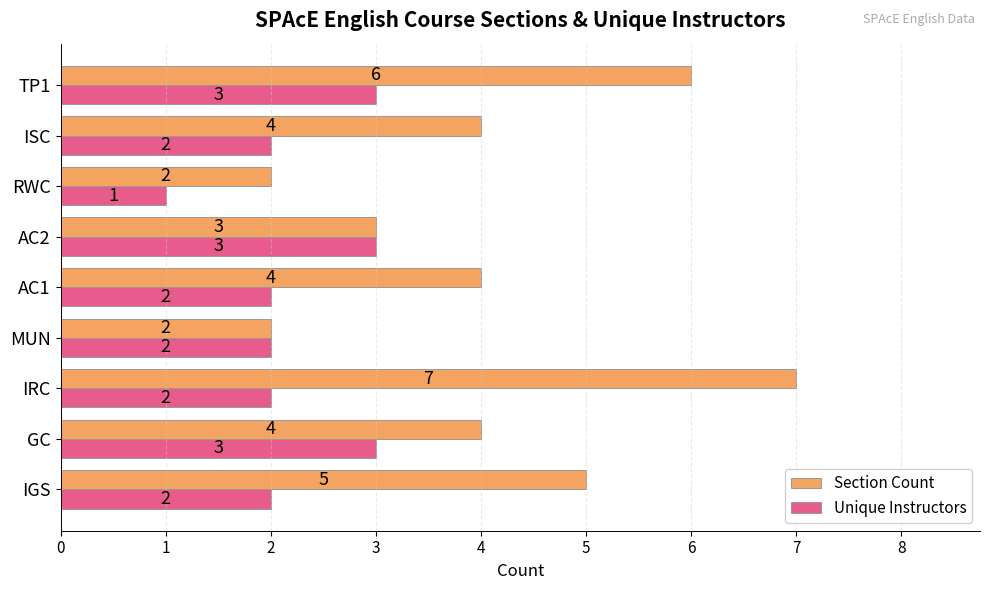

What is the difference between the highest and lowest values at IRC?

5